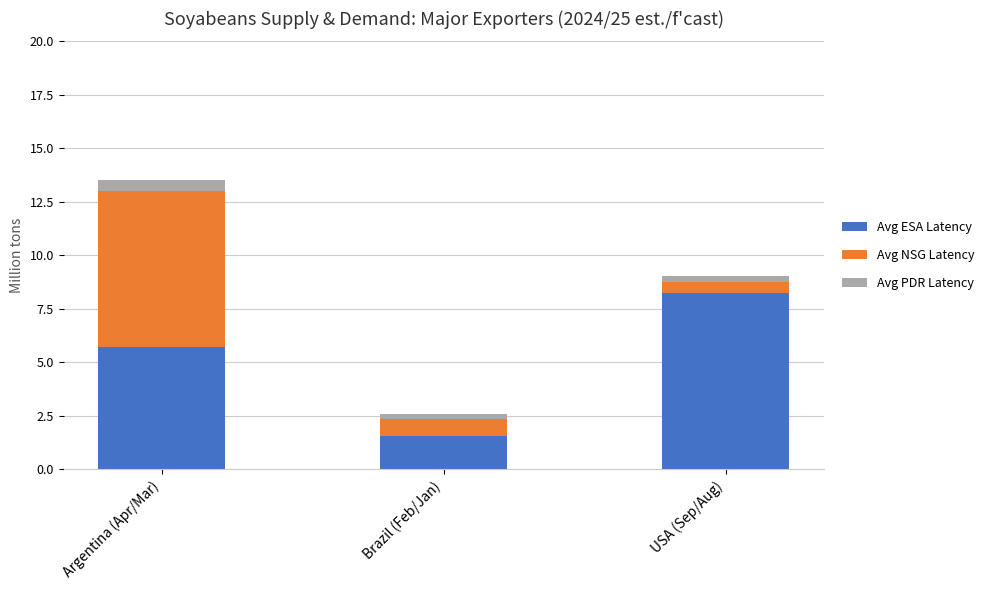

At which category is the sum across all series the highest?

Argentina (Apr/Mar)